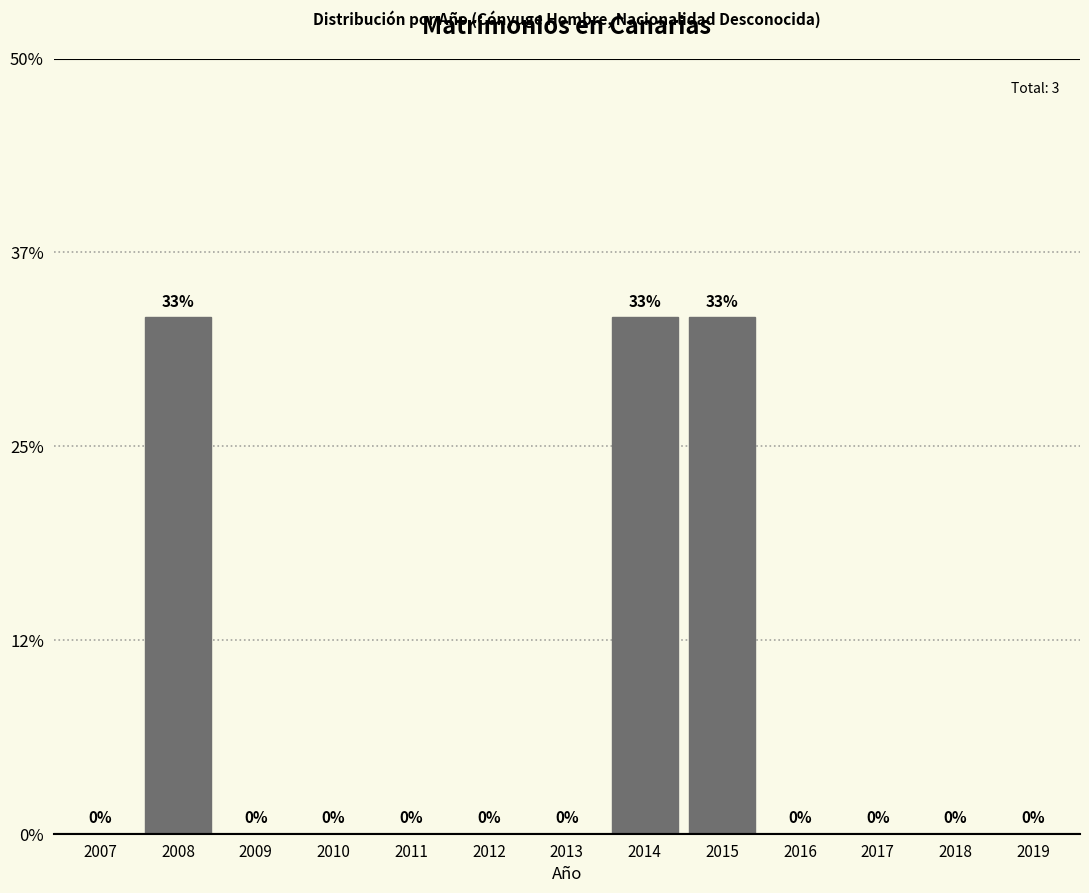

What is the greatest value displayed?

33.3